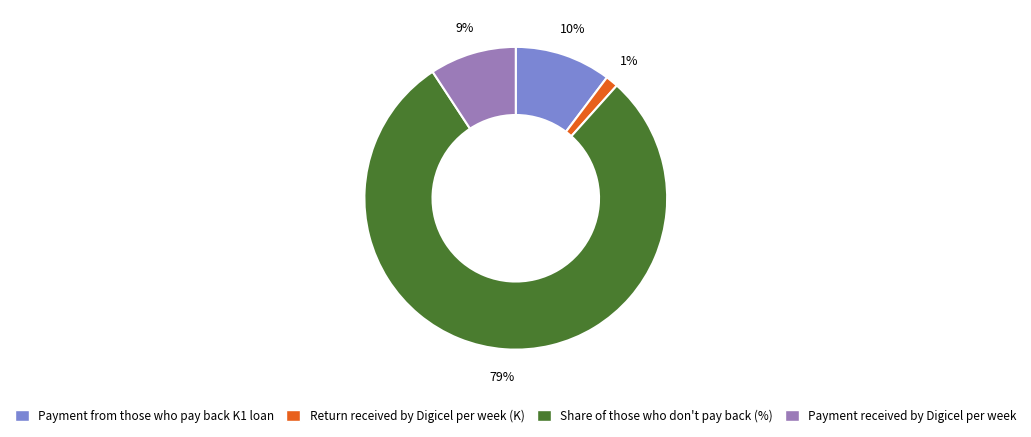

Which category has the smallest portion of the pie?

Return received by Digicel per week (K)